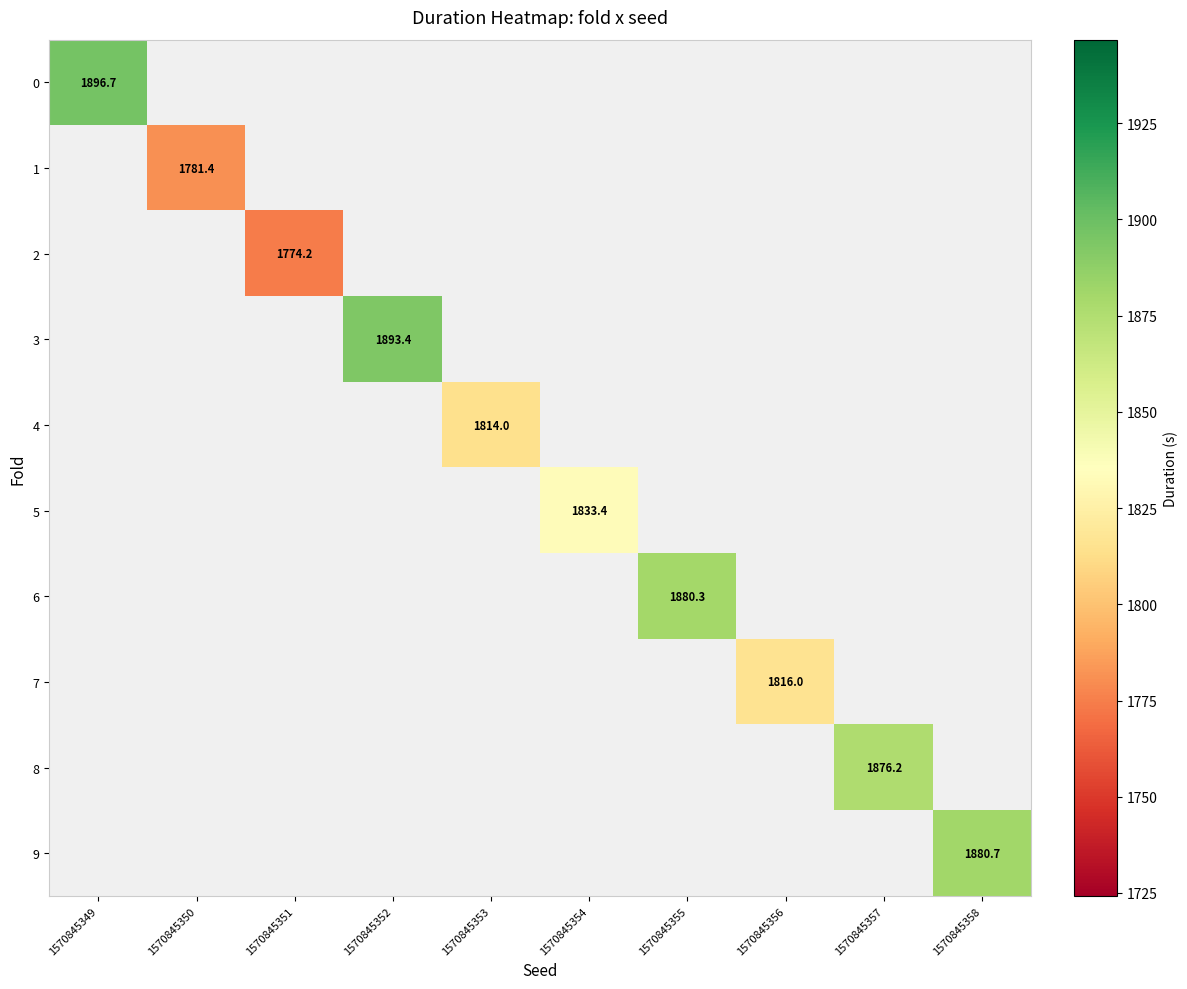

The value of 3 at 1570845352 is 1893.4. True or false?

True